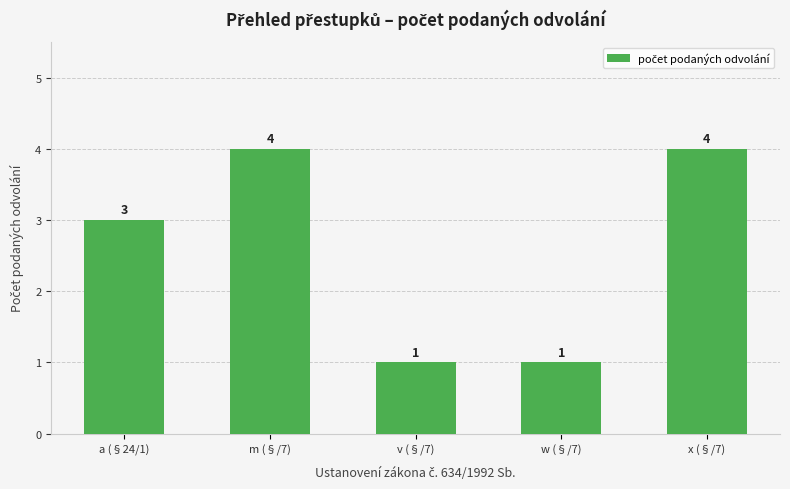

Reading right to left, what are all the values shown in this chart?

4	1	1	4	3